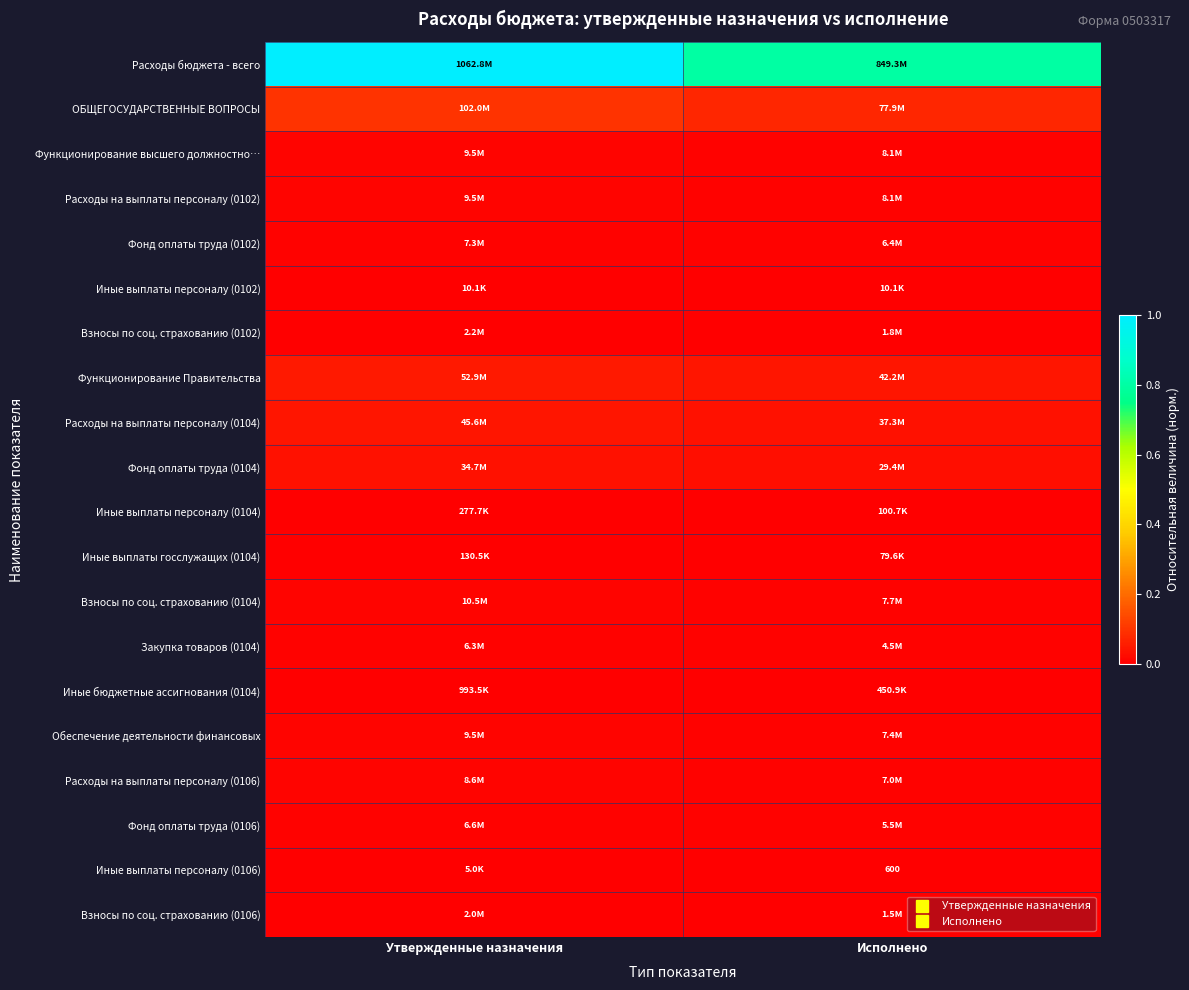

Rank the series by their maximum value, from lowest to highest.

Иные выплаты персоналу (0106), Иные выплаты персоналу (0102), Иные выплаты госслужащих (0104), Иные выплаты персоналу (0104), Иные бюджетные ассигнования (0104), Взносы по соц. страхованию (0106), Взносы по соц. страхованию (0102), Закупка товаров (0104), Фонд оплаты труда (0106), Фонд оплаты труда (0102), Расходы на выплаты персоналу (0106), Обеспечение деятельности финансовых, Функционирование высшего должностно…, Расходы на выплаты персоналу (0102), Взносы по соц. страхованию (0104), Фонд оплаты труда (0104), Расходы на выплаты персоналу (0104), Функционирование Правительства, ОБЩЕГОСУДАРСТВЕННЫЕ ВОПРОСЫ, Расходы бюджета - всего